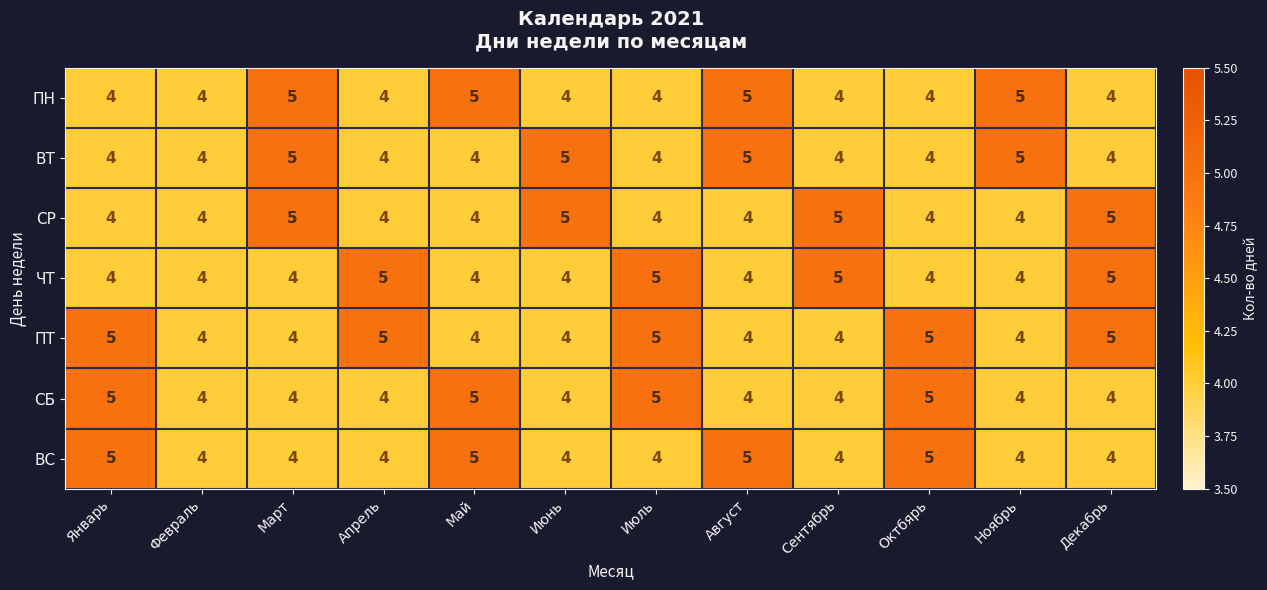

What is the sum of the СР values at Октбярь and Июль?

8